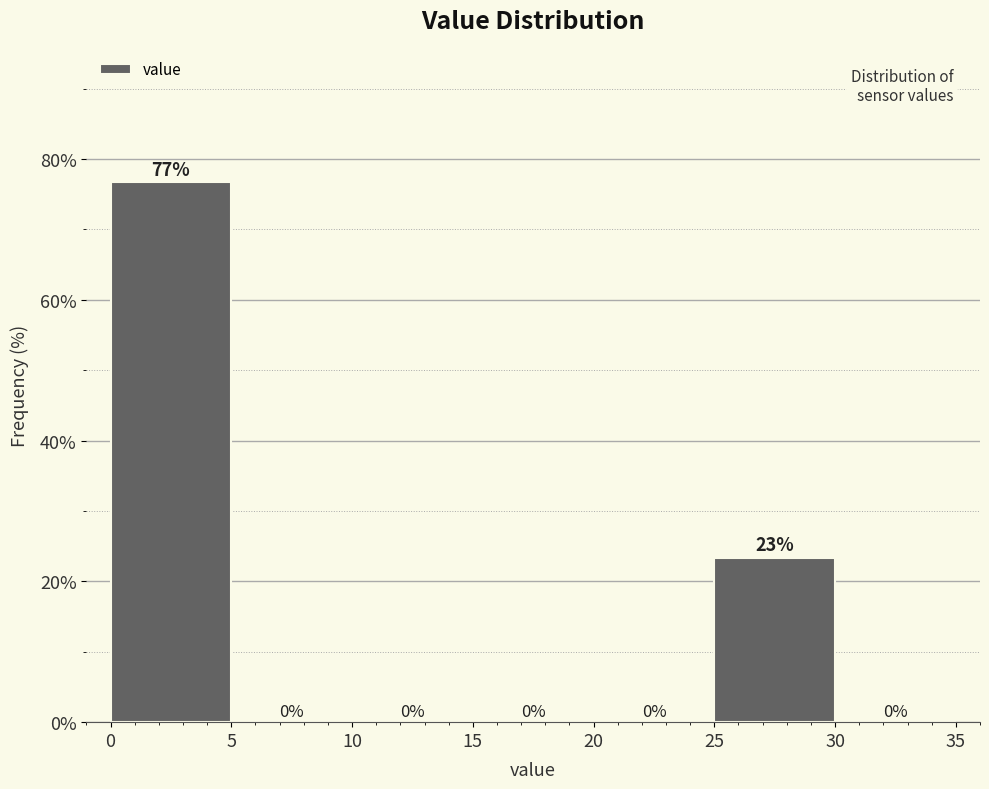

Over which range of the x-axis is the bar tallest?

0 to 5